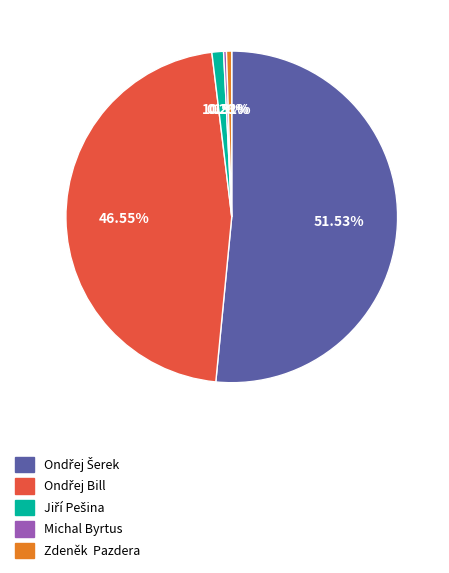

How many slices are in this pie chart?

5